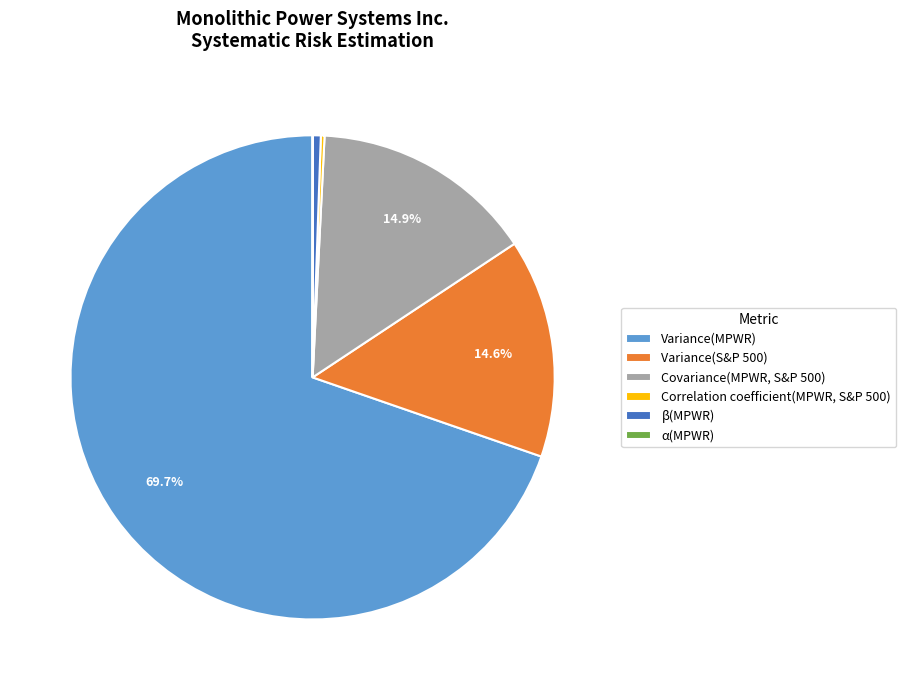

Is the sum of Variance(S&P 500) and Variance(MPWR) greater than half?

Yes